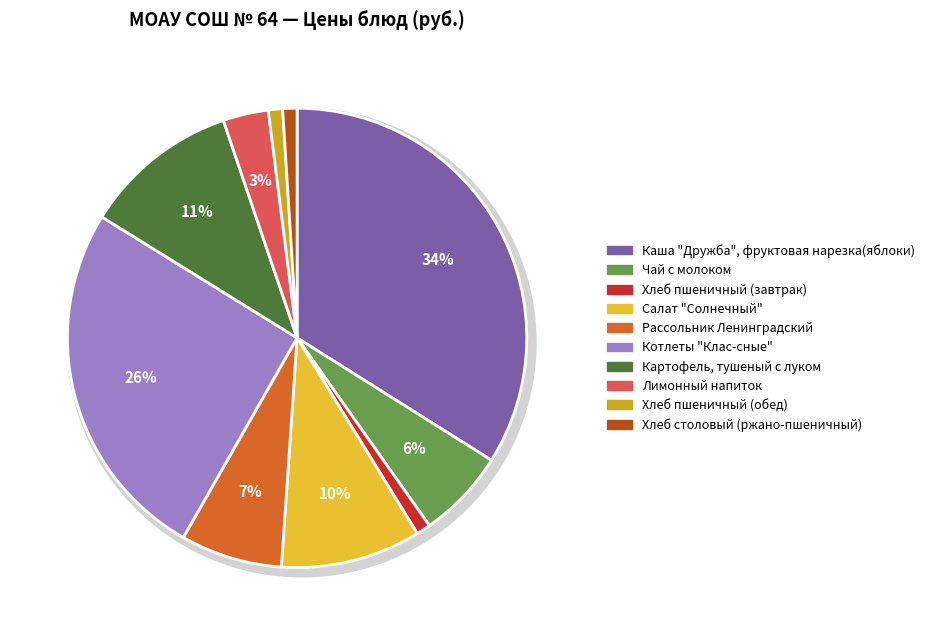

True or false: Хлеб пшеничный (завтрак) accounts for 1% of the total.

True